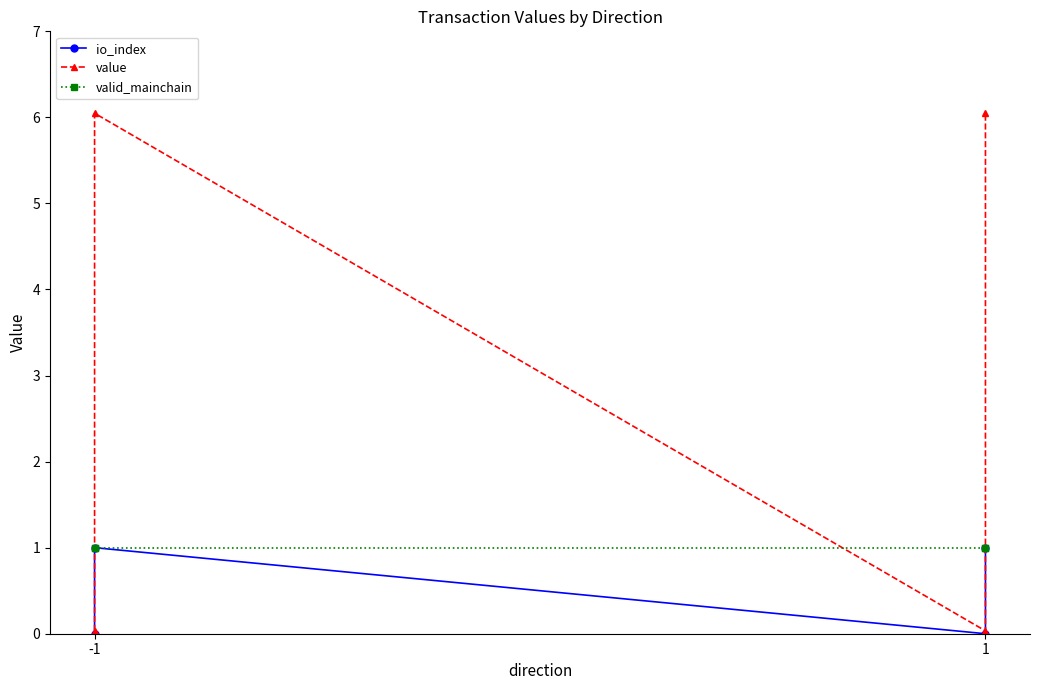

Reading right to left, what are all the values shown in this chart?

io_index: 1.0	0.0	1.0	0.0
value: 6.0	0.0	6.0	0.0
valid_mainchain: 1.0	1.0	1.0	1.0